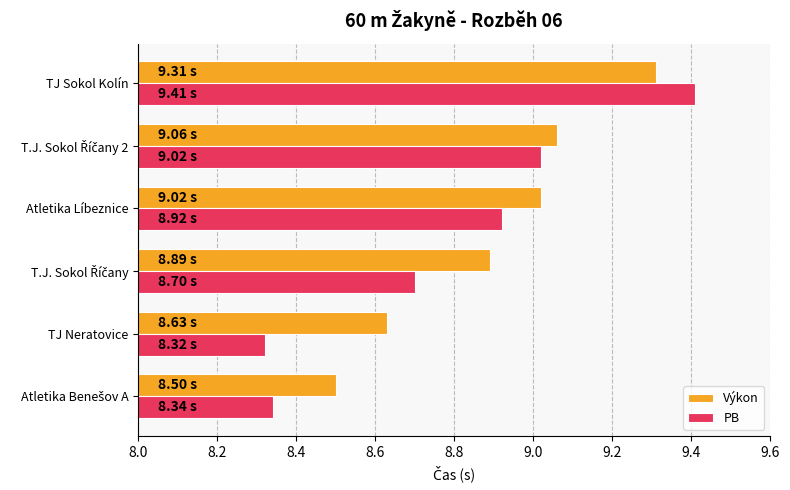

Is the value of PB at TJ Sokol Kolín greater than the value of Výkon at TJ Sokol Kolín?

Yes